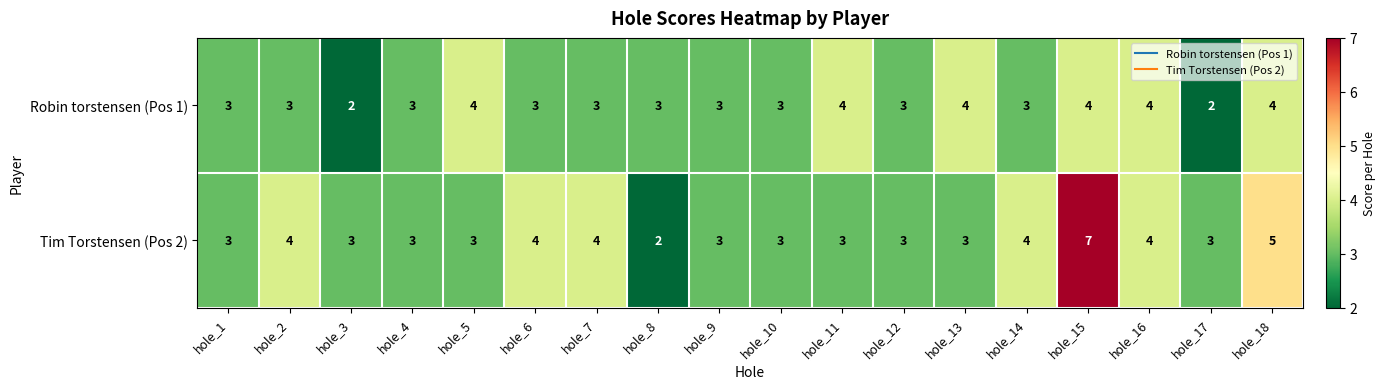

Between hole_1 and hole_5, which series saw the biggest shift?

Robin torstensen (Pos 1)